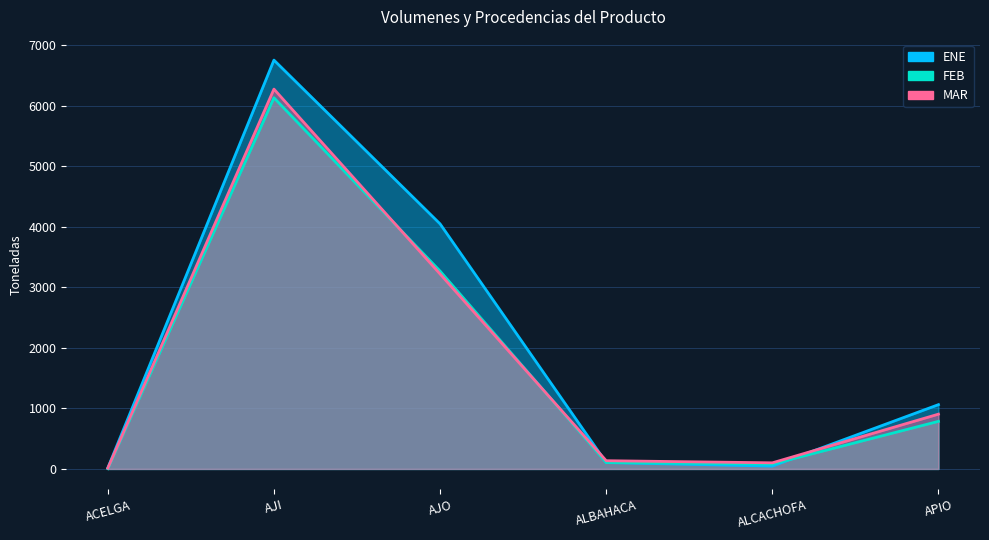

How many distinct data groups are displayed?

3